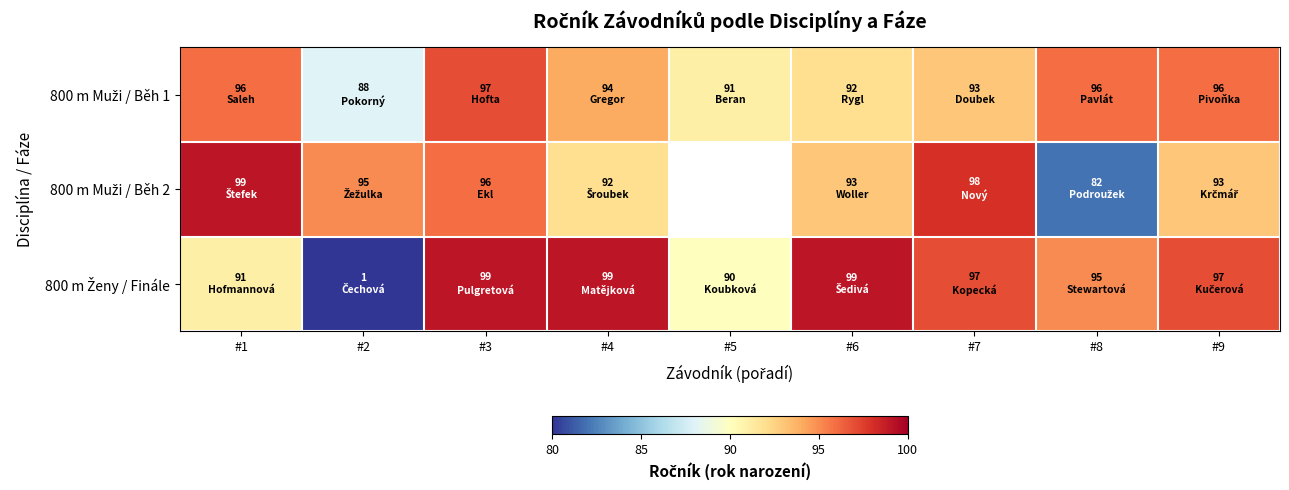

Where does the 800 m Muži / Běh 1 series first go above 94?

#1